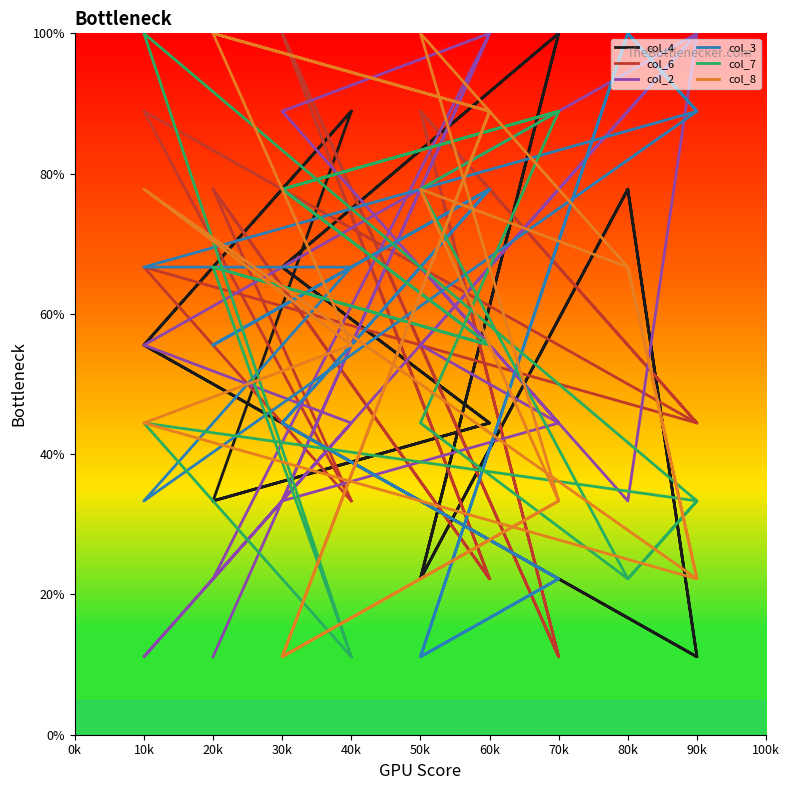

What is the difference between the col_3 values at 90k and 30k?

44.4